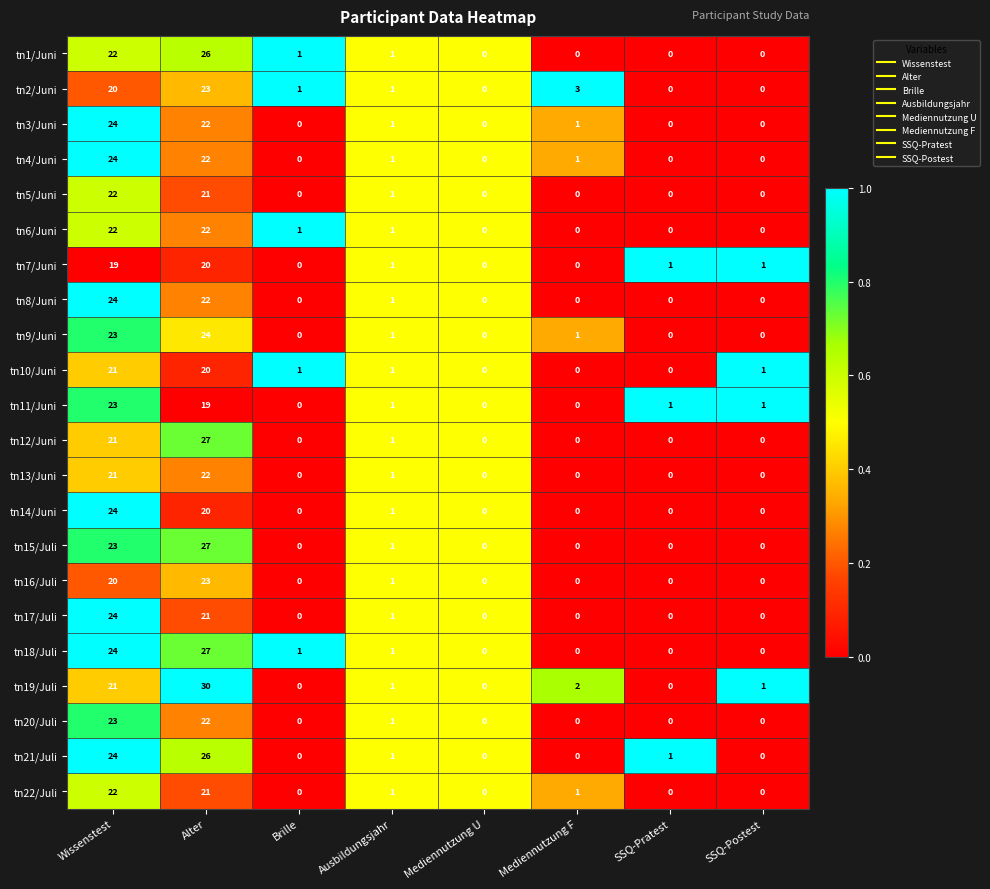

What is the sum of all tn12/Juni values?

49